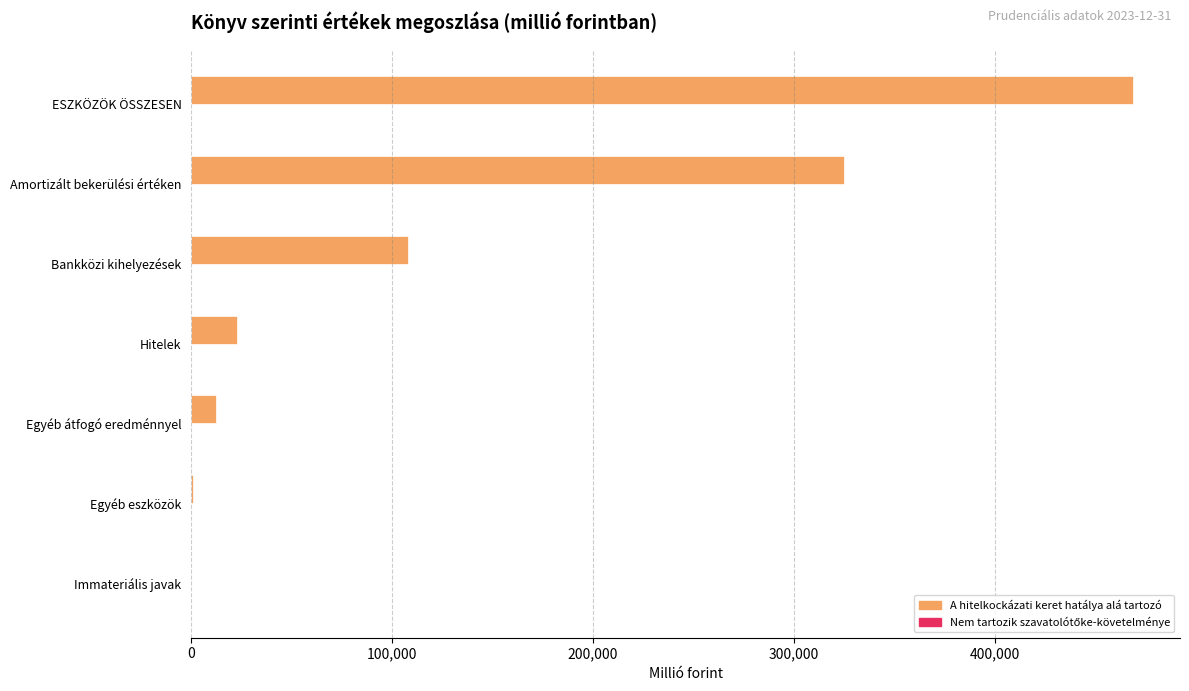

At which label is A hitelkockázati keret hatálya alá tartozó closest to 234493?

Amortizált bekerülési értéken